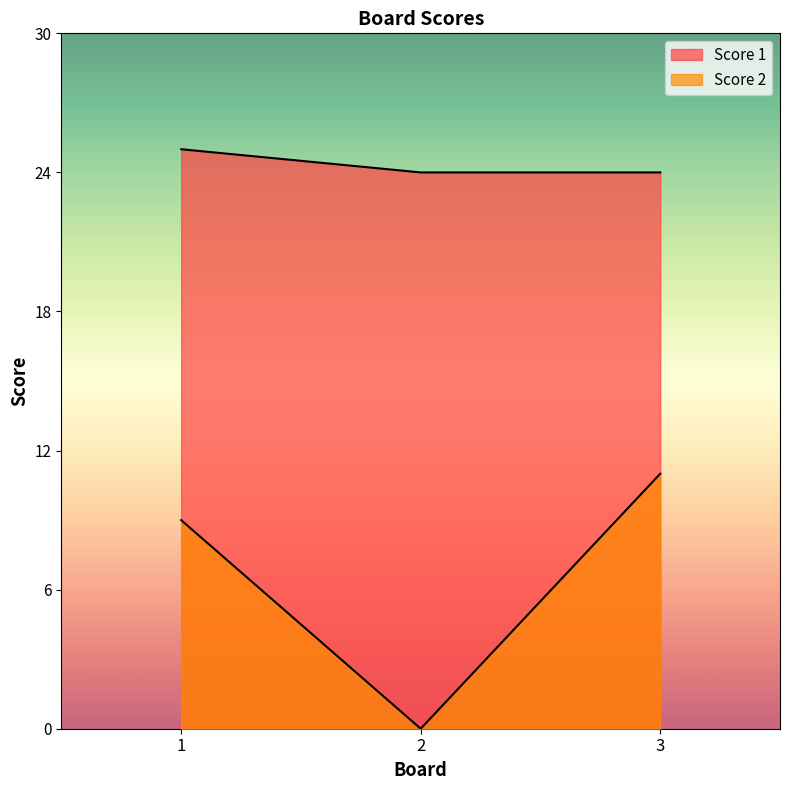

True or false: Score 1 has a value of 36 at 3.

False